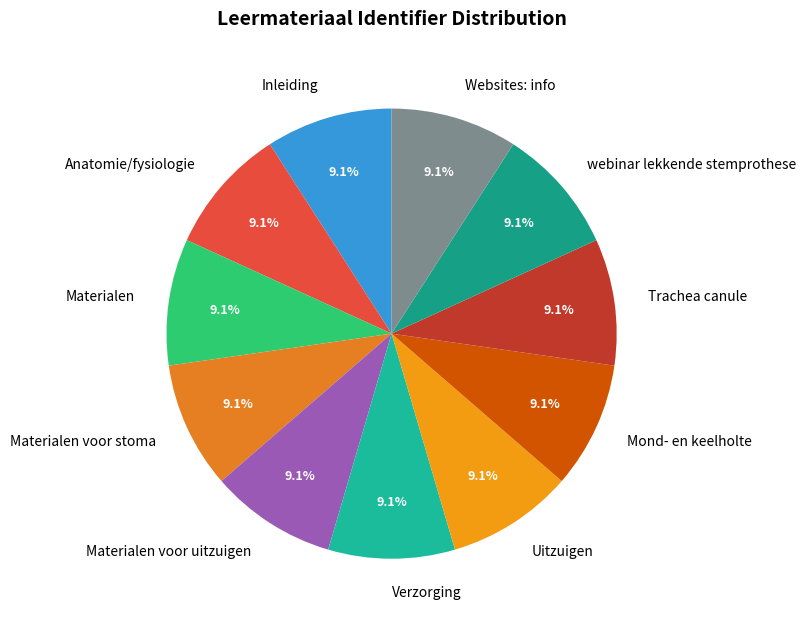

What percentage is the webinar lekkende stemprothese slice, to the nearest percent?

9%